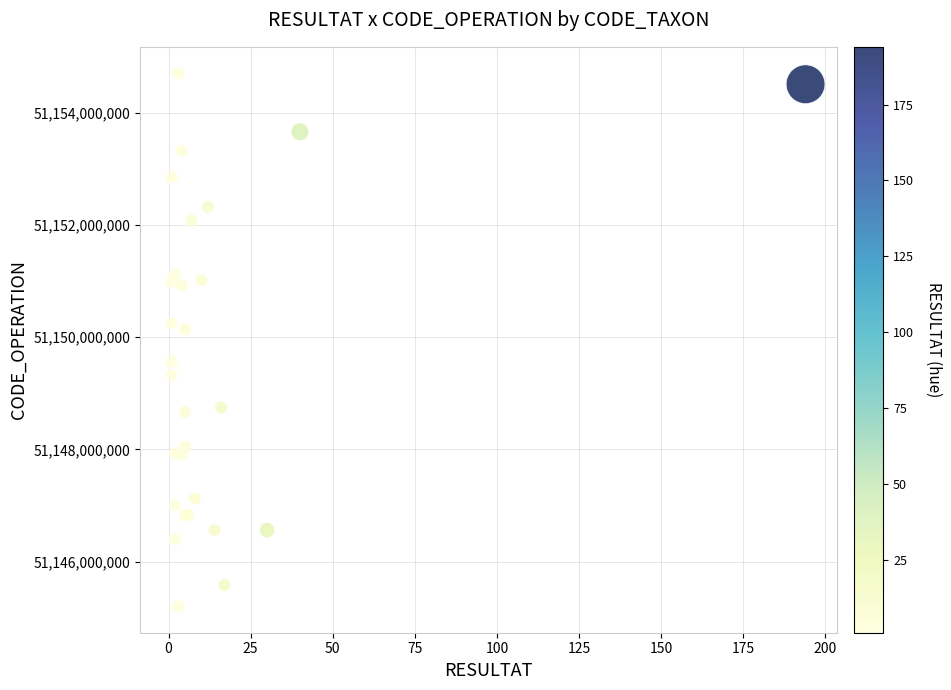

What Y value in the scatter plot is closest to 51149954492?

51150144365.4